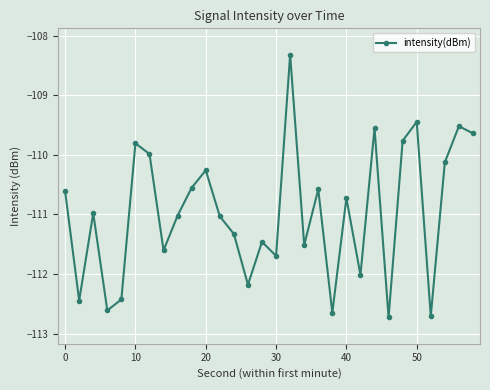

What is the difference between the second highest and second lowest values?

3.3